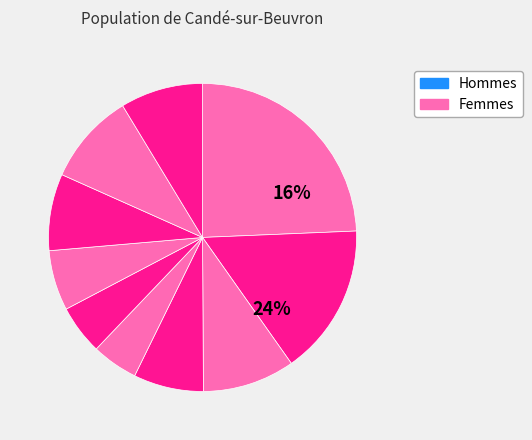

The pct75 slice represents 8% of the pie. True or false?

True